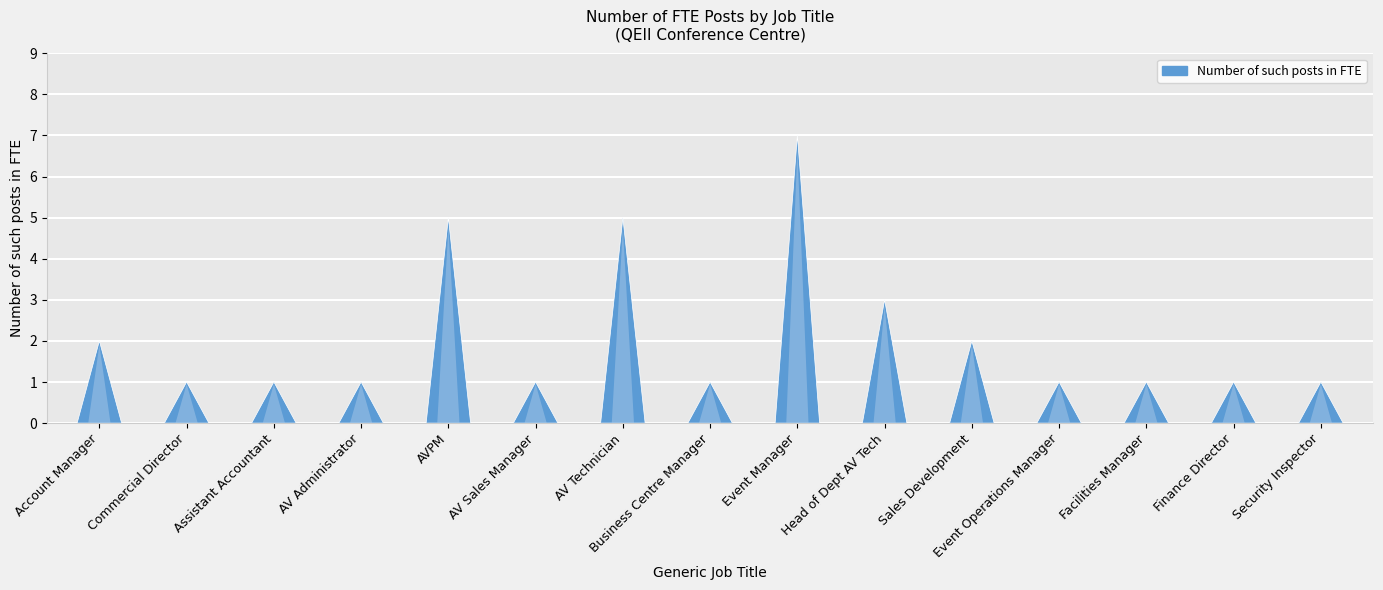

What is the label of the 9th bar from the left?

Event Manager